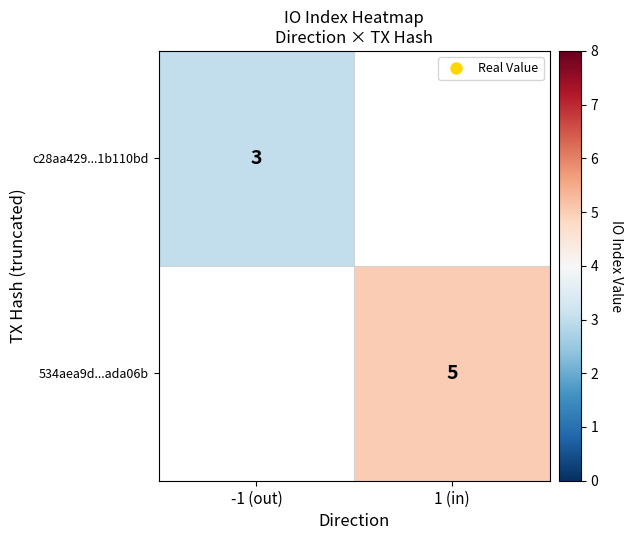

The 534aea9d...ada06b series shows 2.5 at 1 (in). True or false?

False